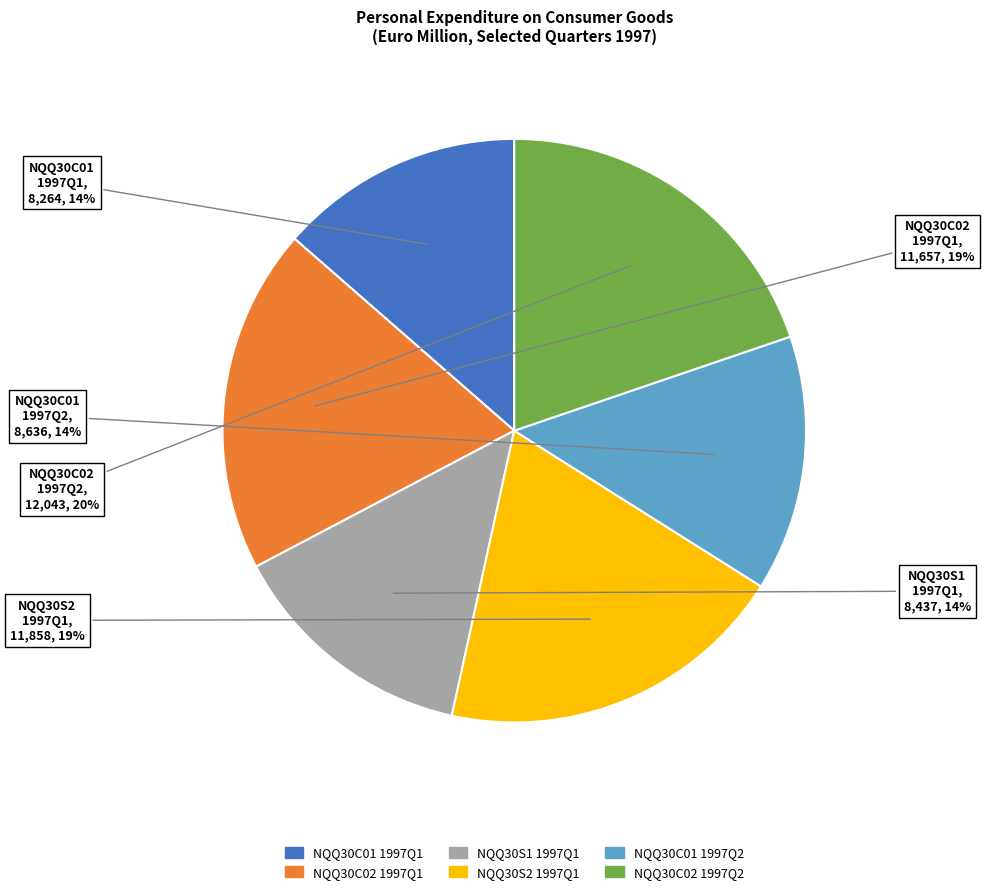

To the nearest percent, what is the difference between the largest and smallest slice percentages?

6%